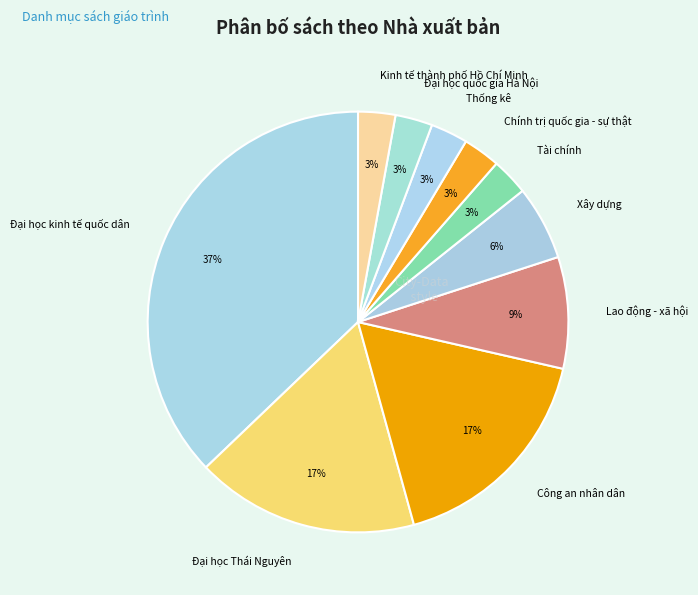

Which category has the biggest portion of the pie?

Đại học kinh tế quốc dân